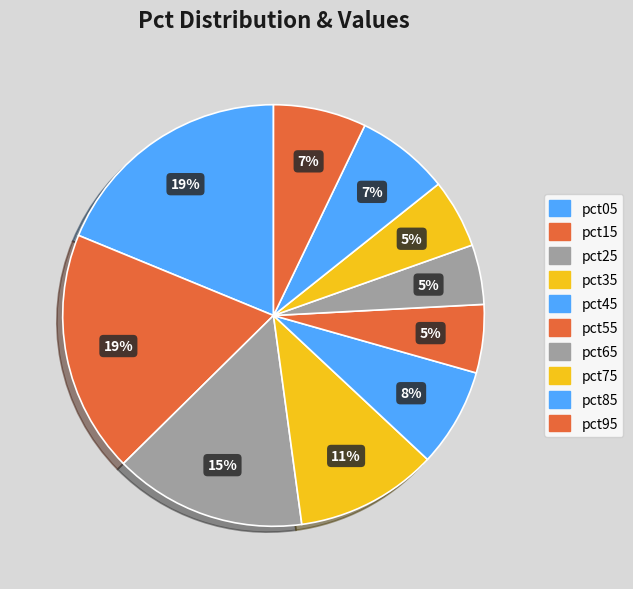

To the nearest percent, what percentage of the pie is pct35?

11%